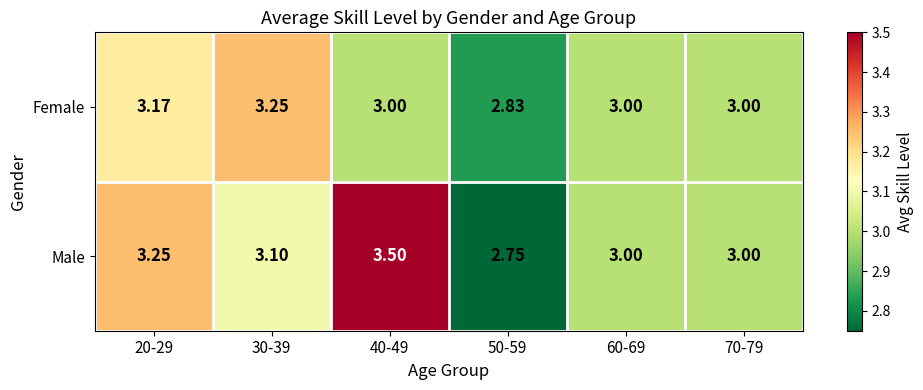

Which series has the widest spread of values?

Male